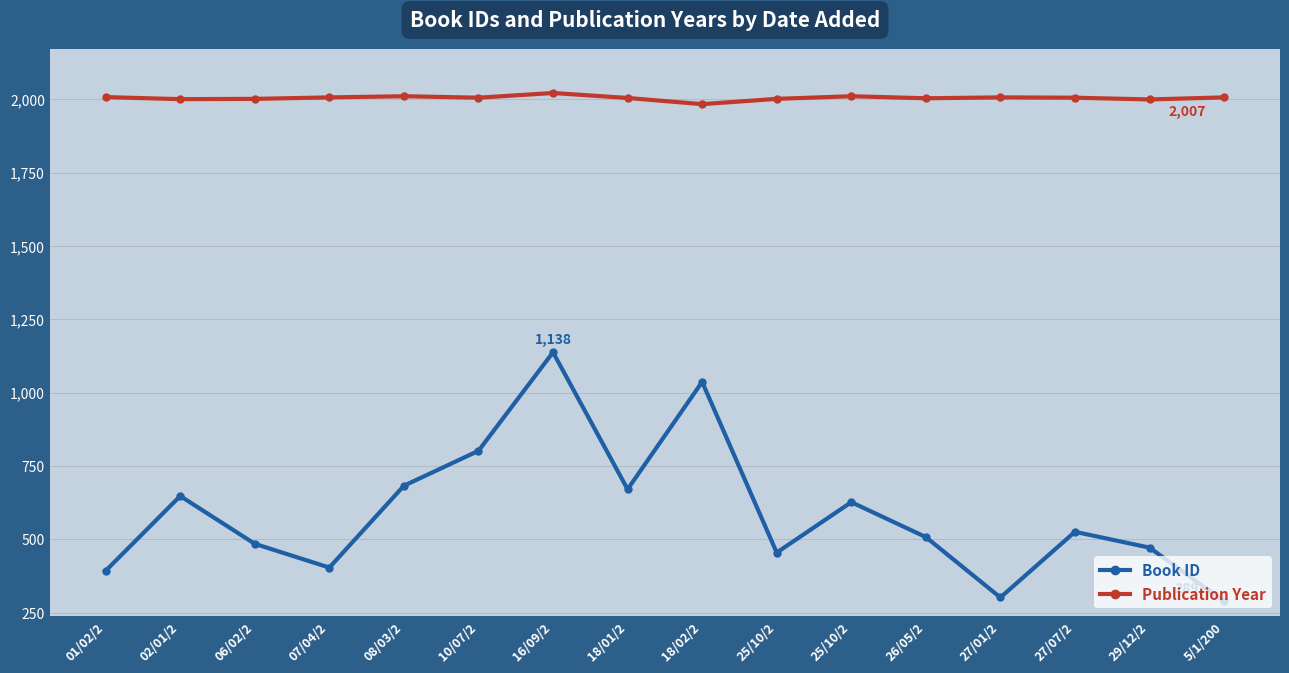

At which category does Book ID reach its first local valley?

07/04/2